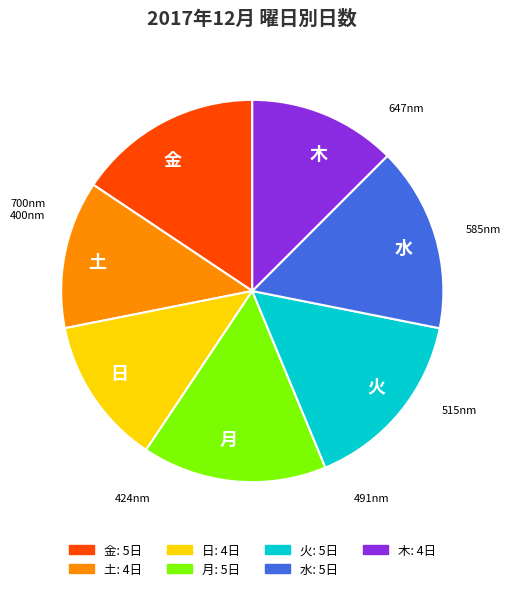

Between 金 and 木, which is larger?

金